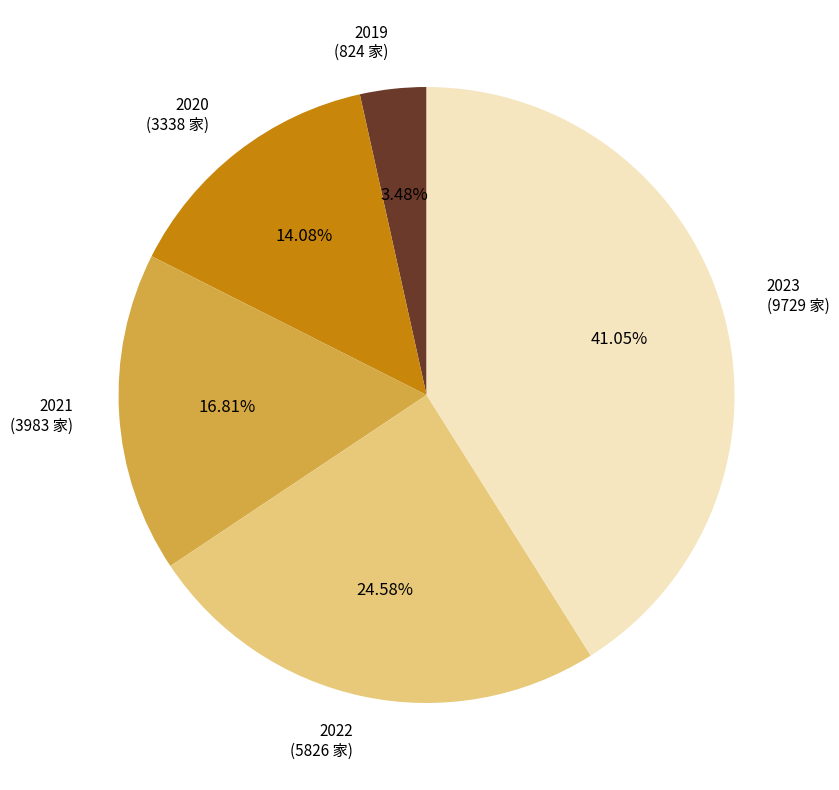

Does any single category account for the majority?

No